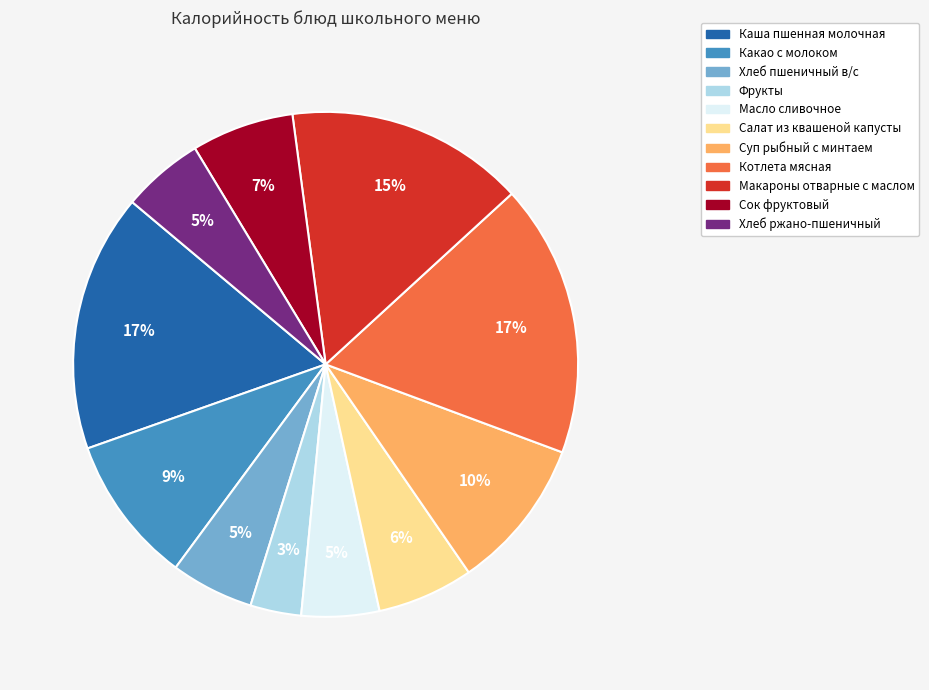

Count the number of slices in the pie.

11